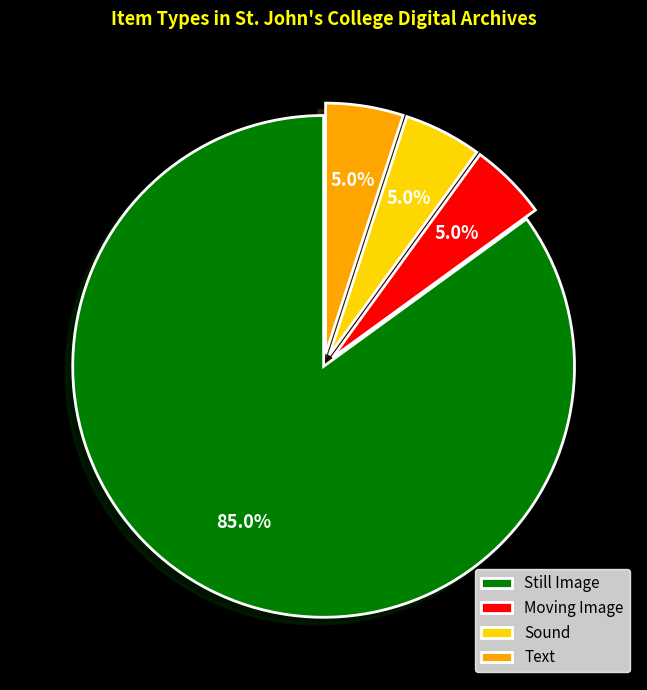

How many segments does this pie chart have?

4